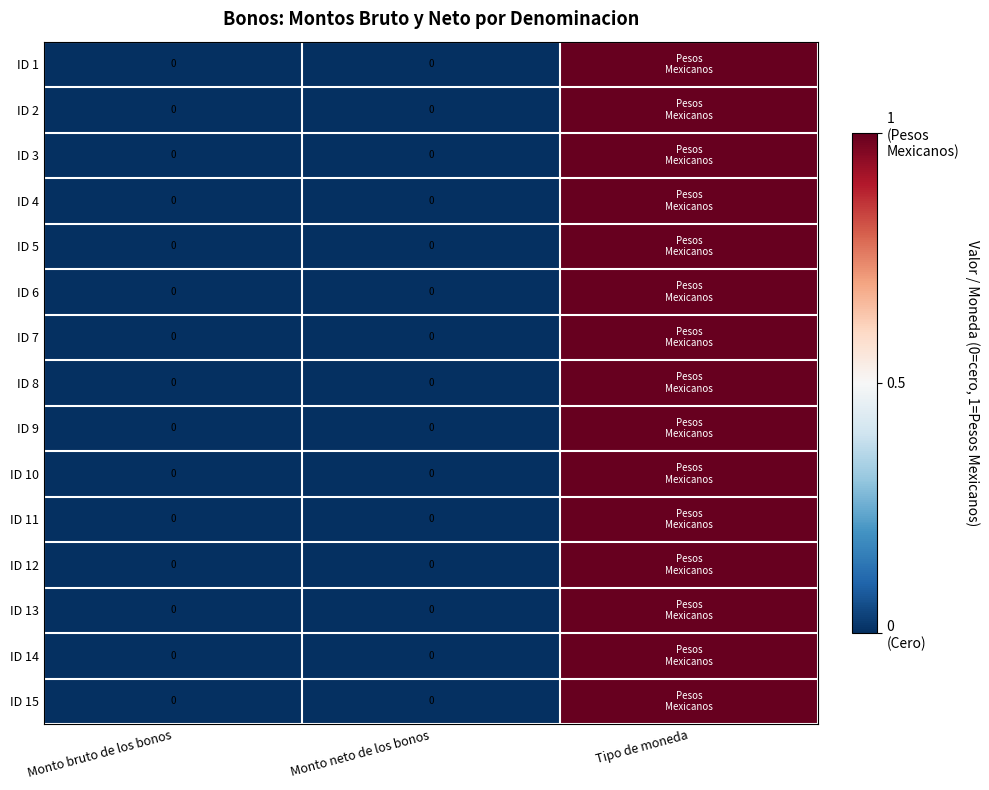

Which category has the highest value in the ID 12 series?

Tipo de moneda